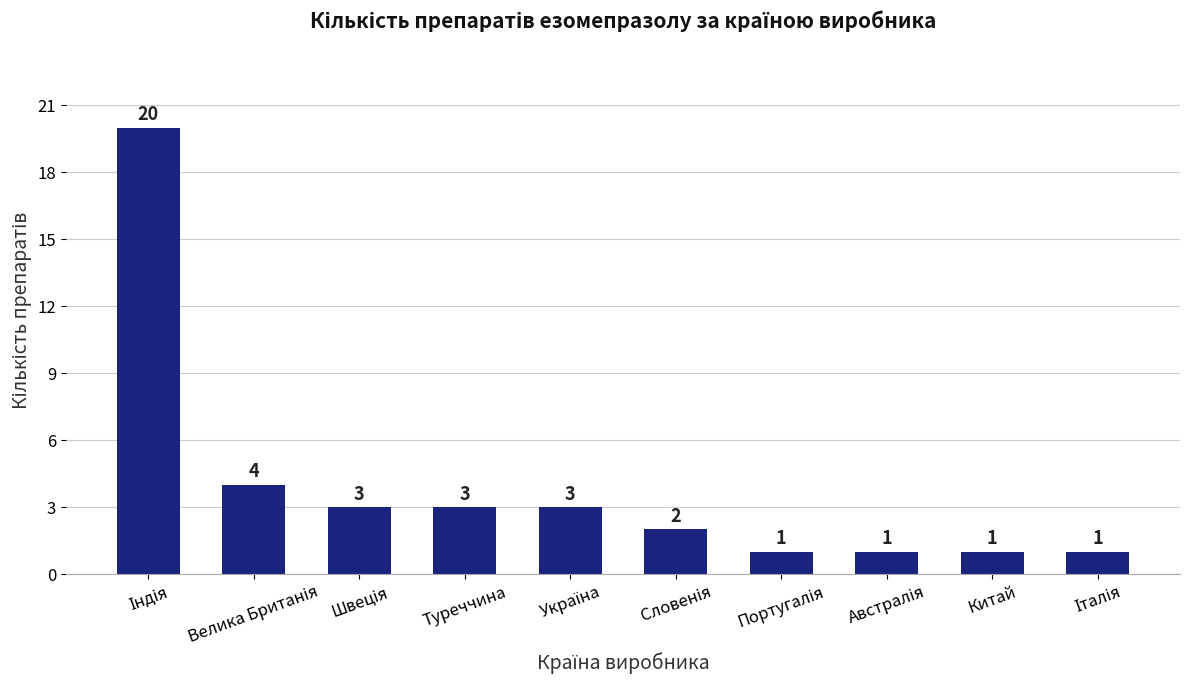

How many data points are less than 3?

5